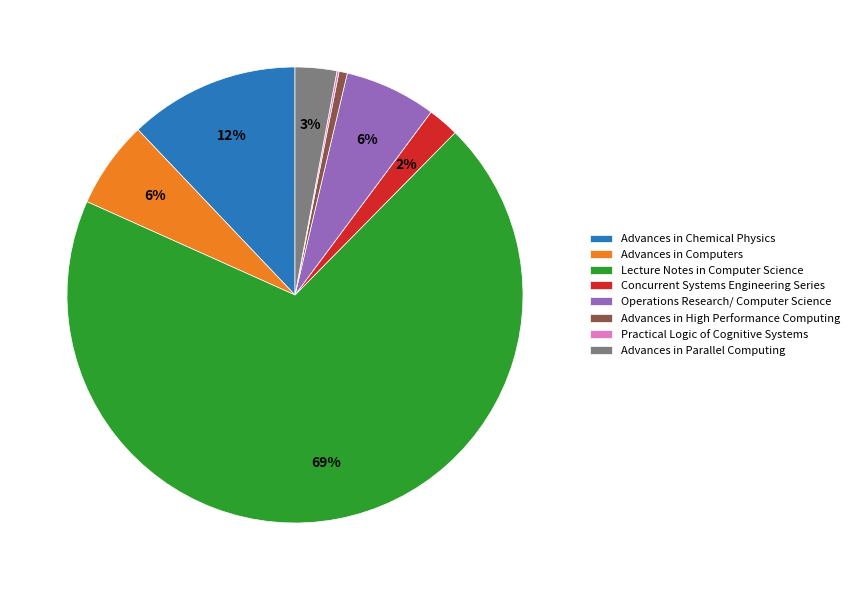

What is the majority slice?

Lecture Notes in Computer Science